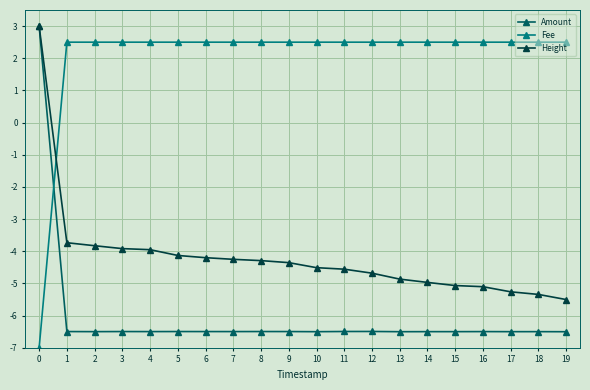

What is the total value across all series at 0?

-1.0